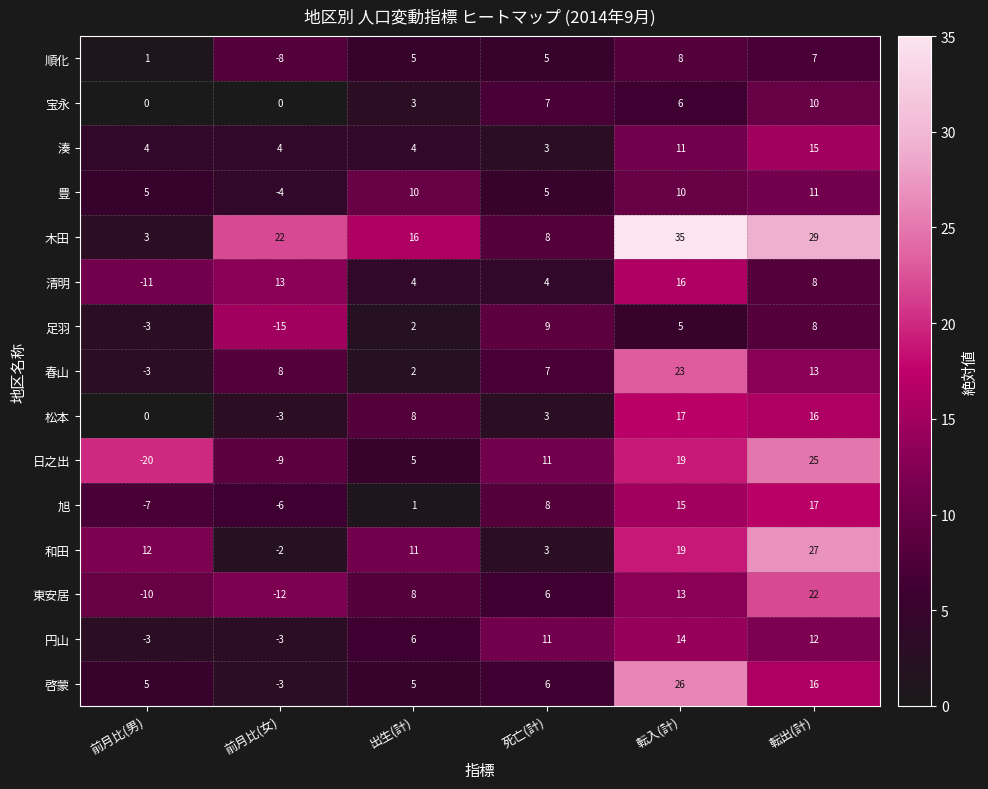

What is the difference between the 松本 values at 転出(計) and 前月比(女)?

19